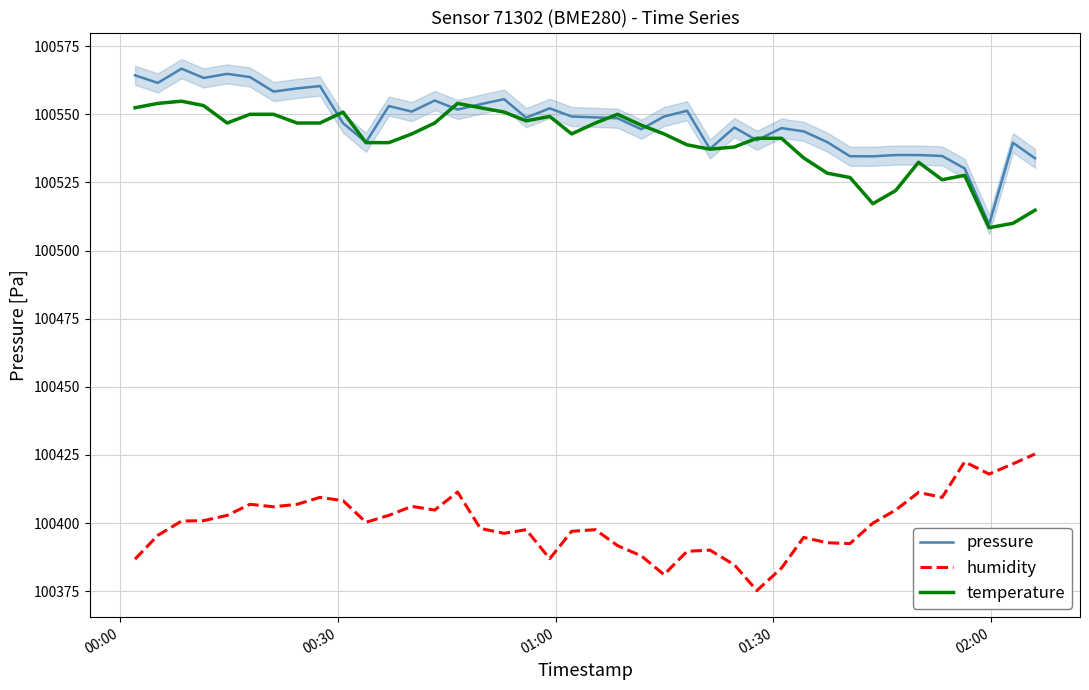

True or false: humidity and temperature cross at least once.

False